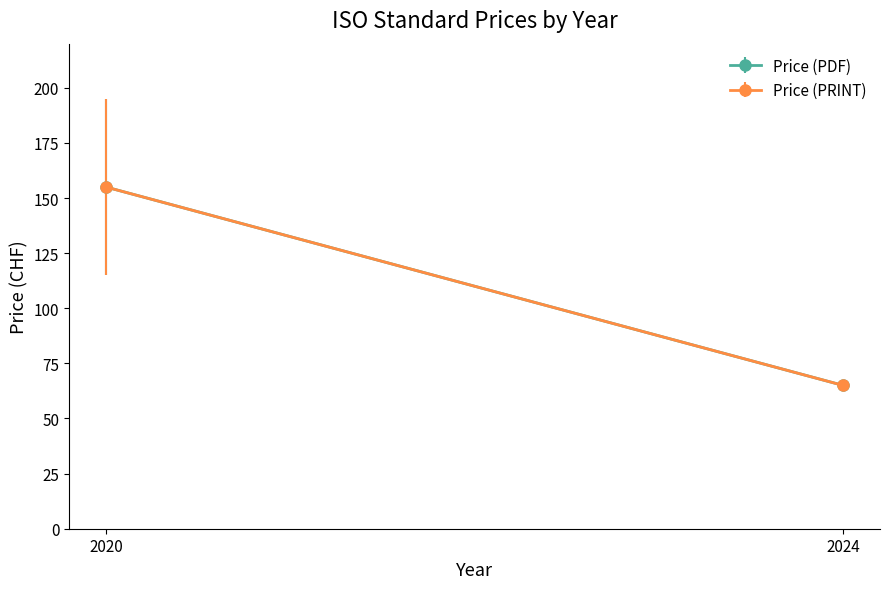

Is it true that Price (PDF) equals 155 at 2020?

True